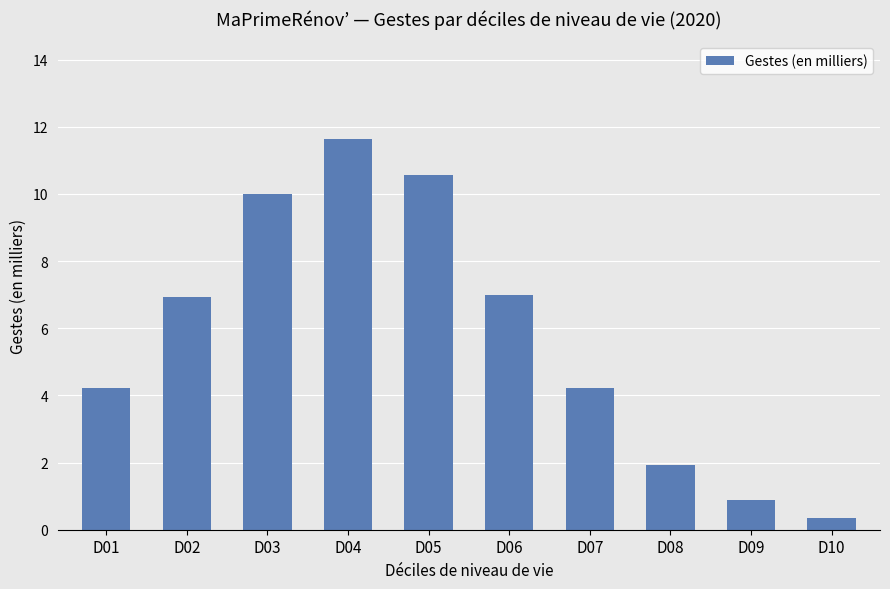

What is the value of the 6th bar from the left?

7.0